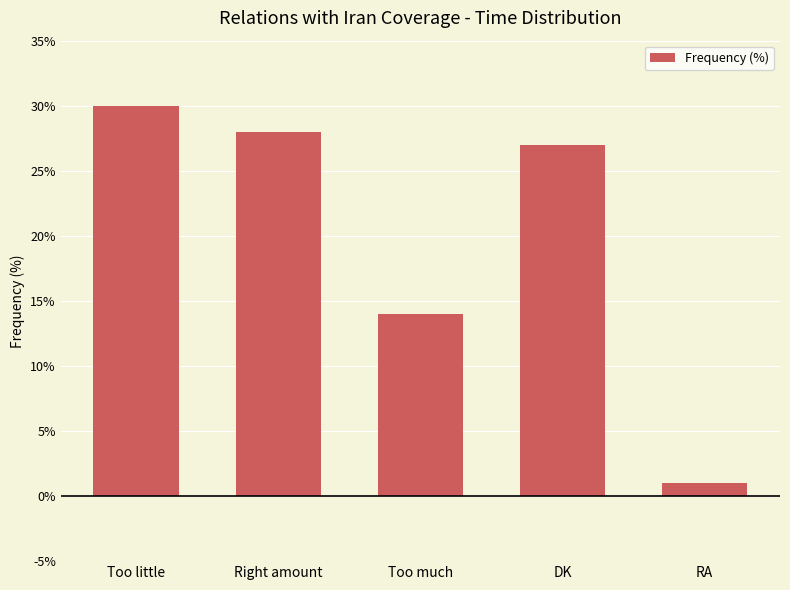

What is the sum of the values at Too much and DK?

41